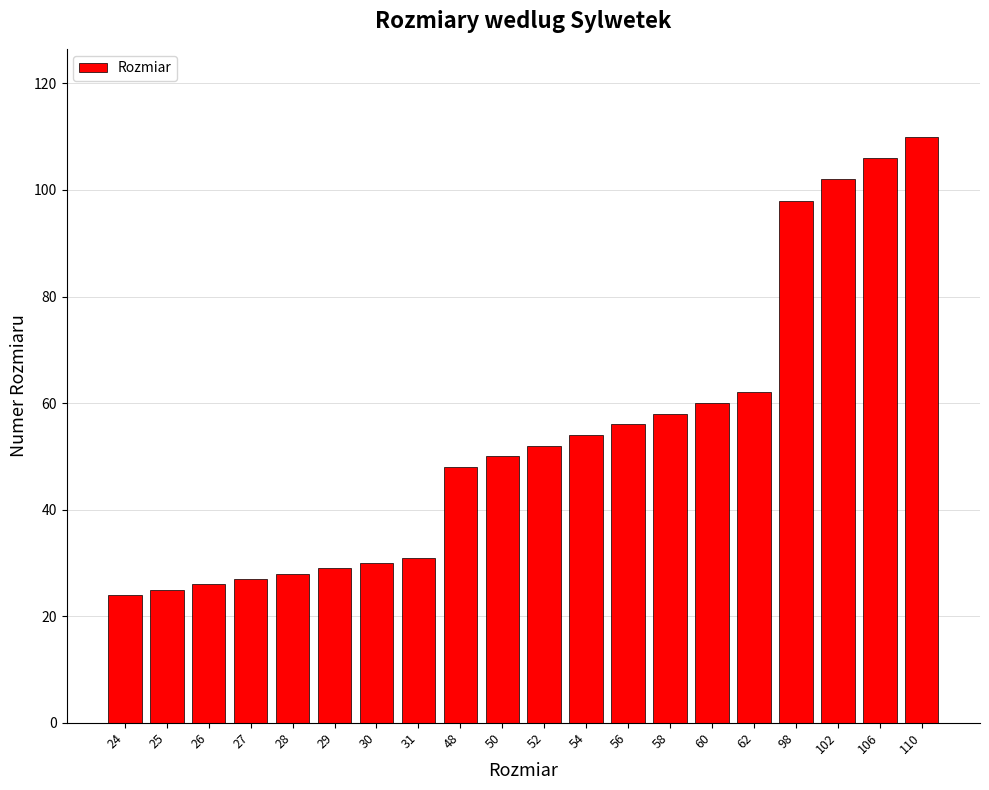

What is the change in value from 48 to 102?

+54